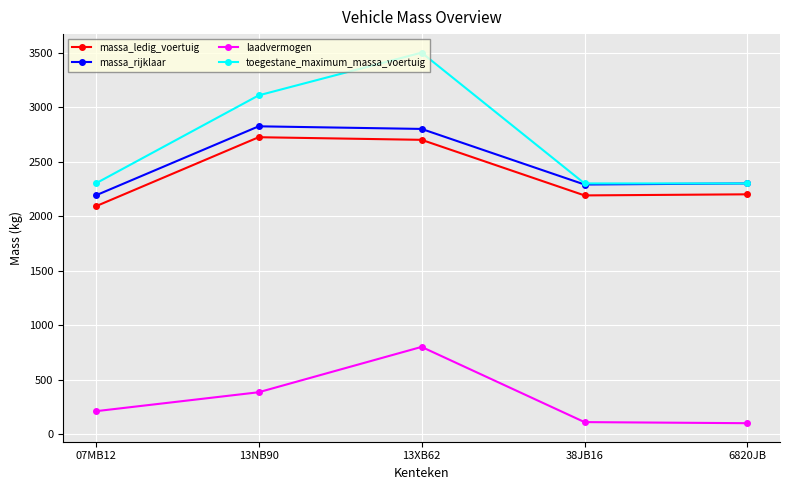

True or false: massa_ledig_voertuig and toegestane_maximum_massa_voertuig intersect in this chart.

False